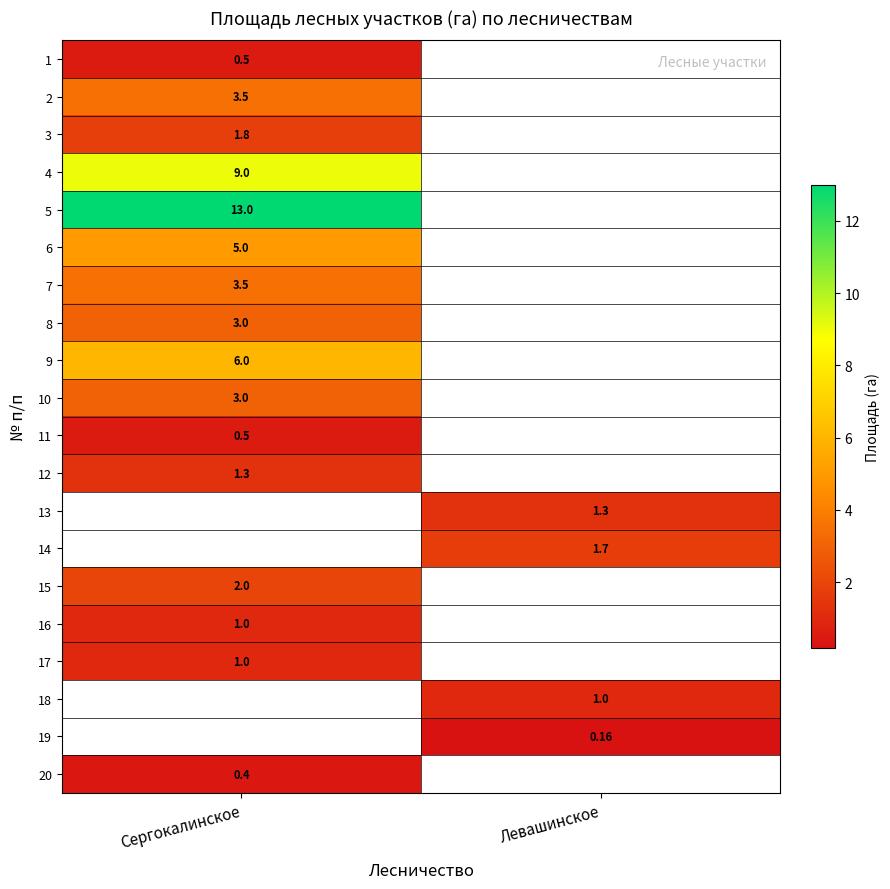

At which category does the chart reach its minimum across all series?

Левашинское